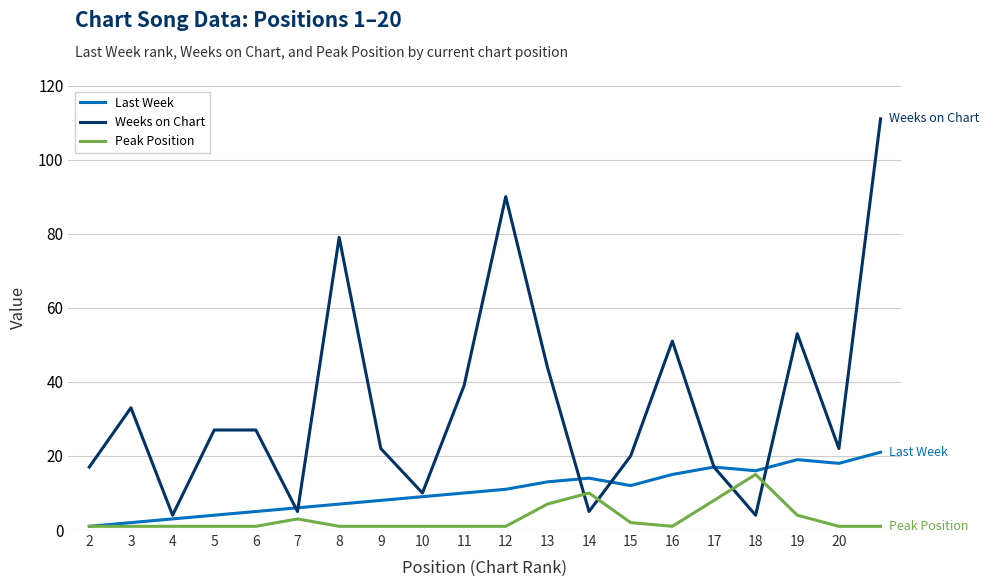

Which series has the largest total across all categories?

Weeks on Chart